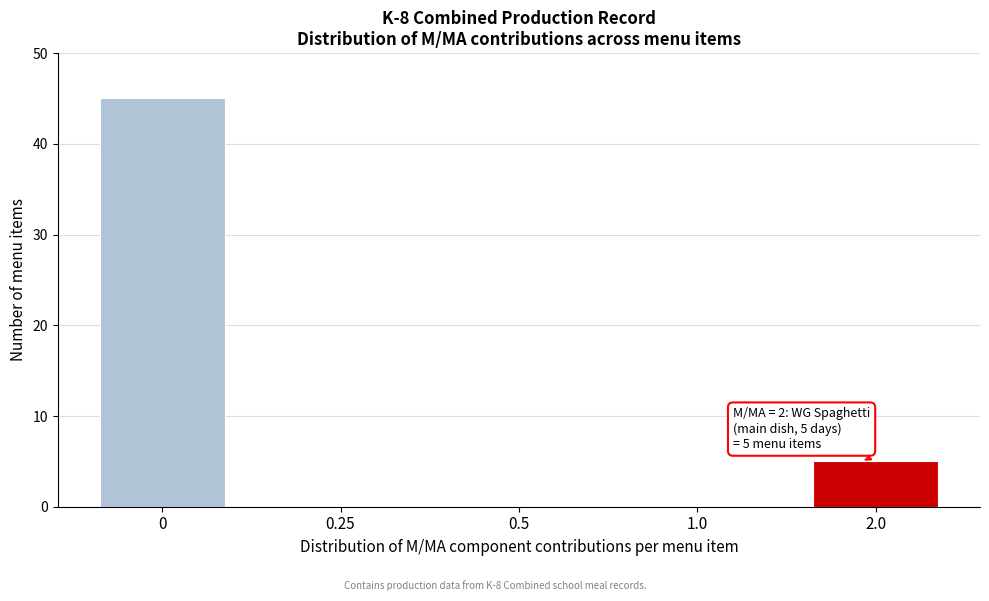

Reading left to right, list all the values displayed in this chart.

0=45	0.25=0	0.5=0	1.0=0	2.0=5